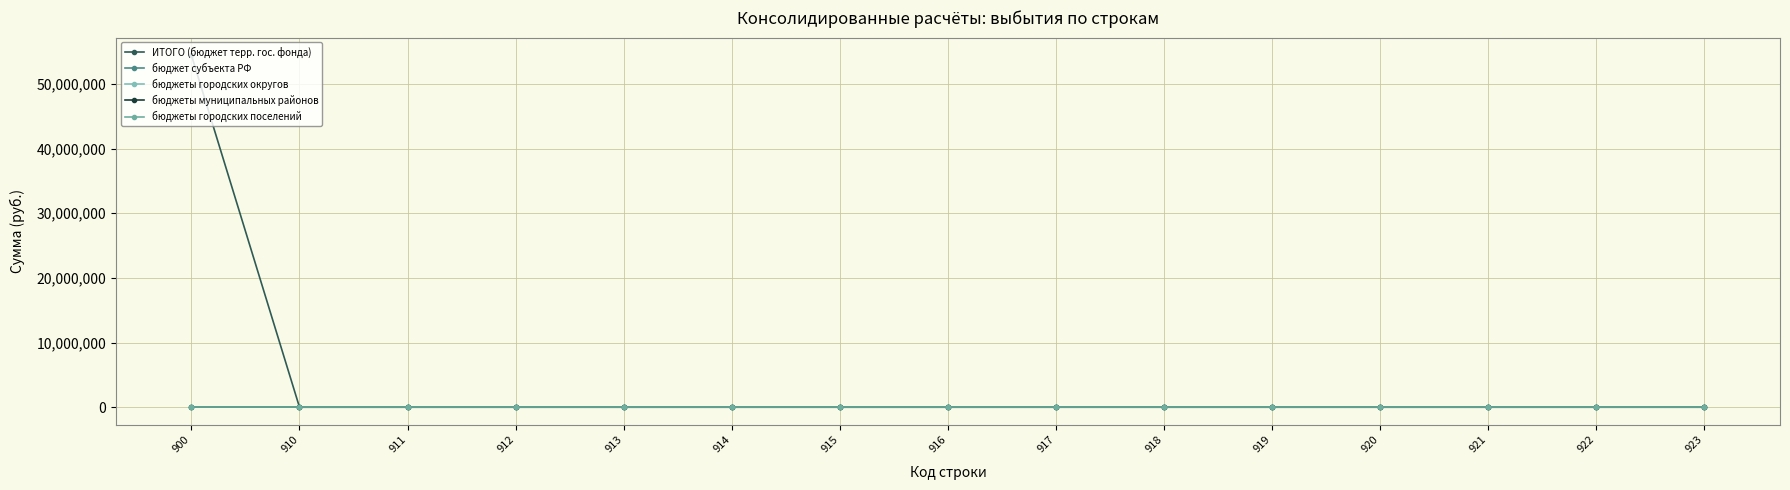

List the series in order of their peak value, highest first.

ИТОГО (бюджет терр. гос. фонда), бюджет субъекта РФ, бюджеты городских округов, бюджеты муниципальных районов, бюджеты городских поселений